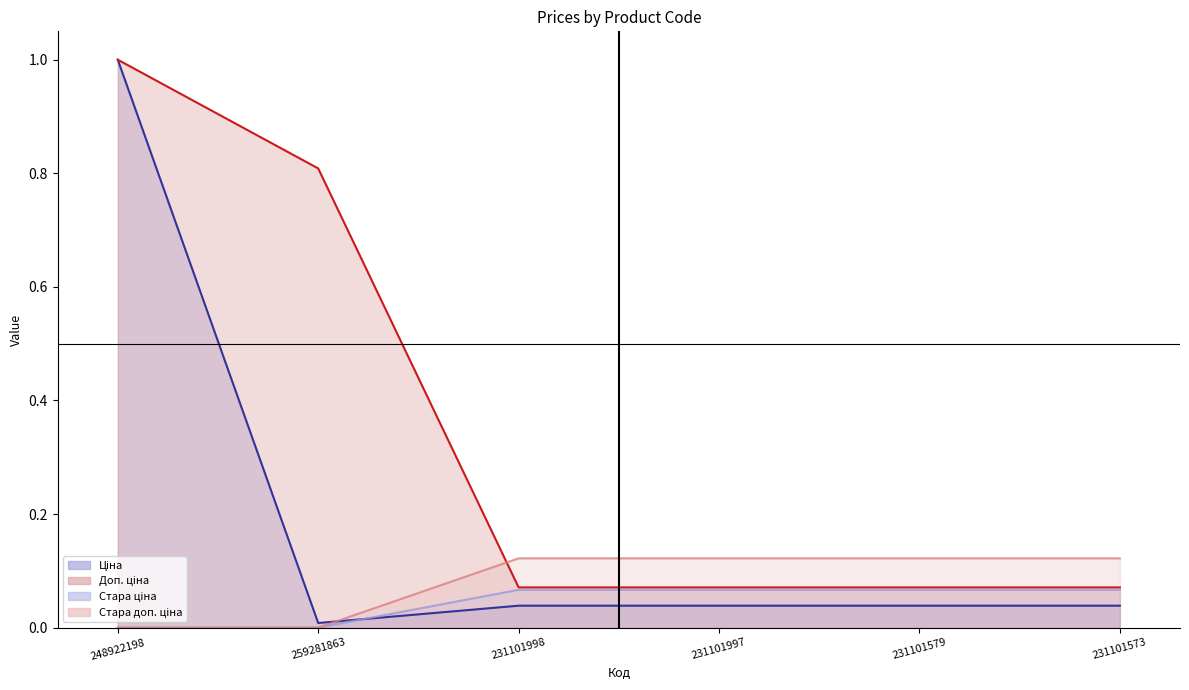

Read the Ціна value at 248922198.

1.0